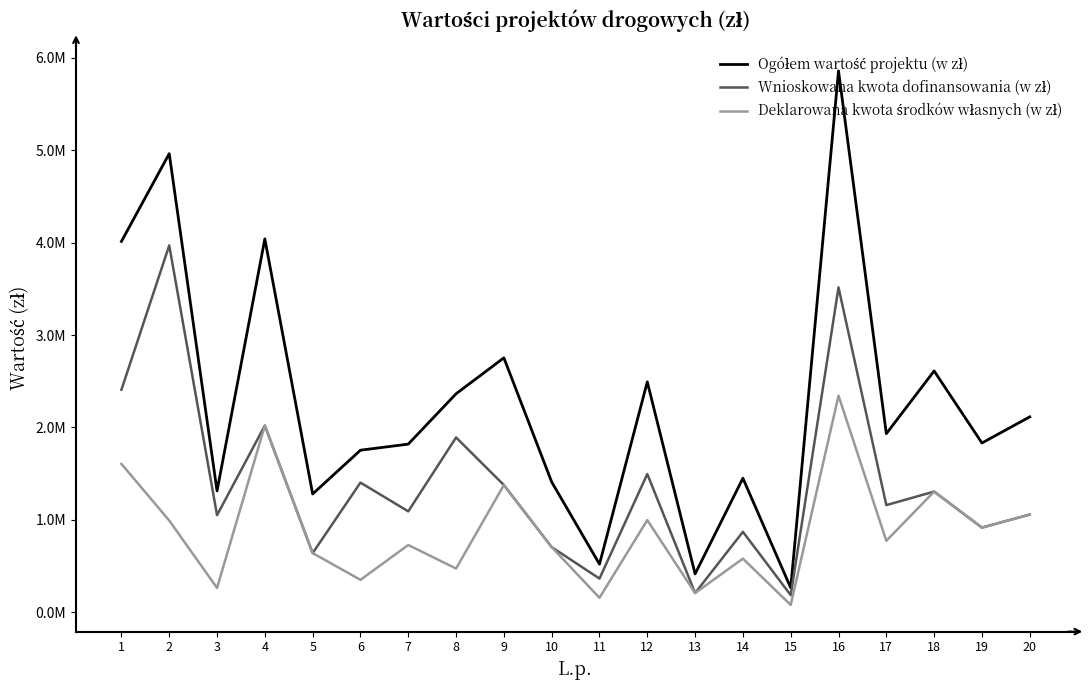

At 10, list the series in order from largest to smallest.

Ogółem wartość projektu (w zł), Wnioskowana kwota dofinansowania (w zł), Deklarowana kwota środków własnych (w zł)